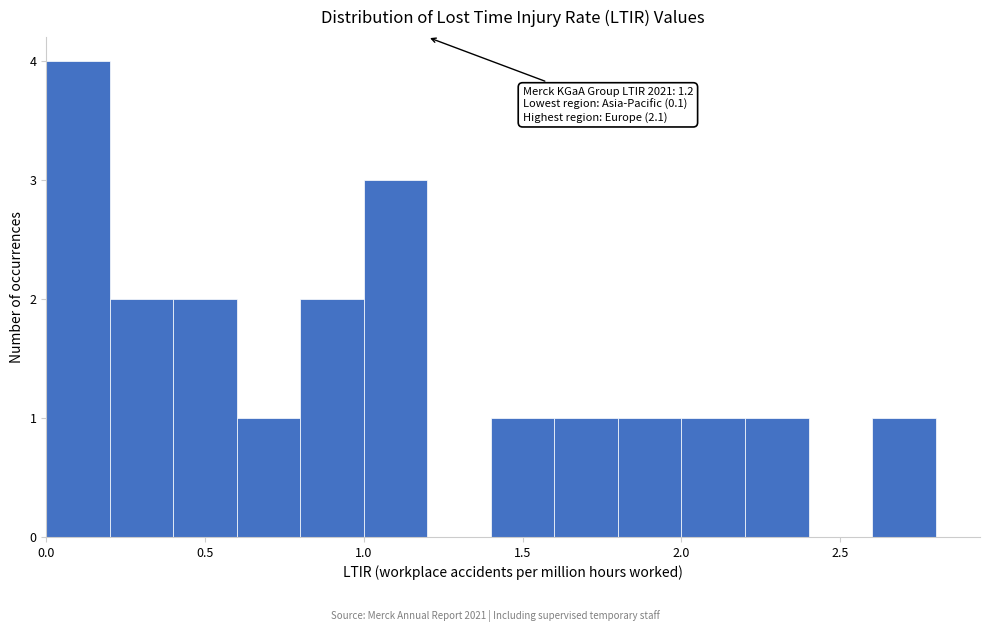

Which range on the x-axis has the tallest bar?

0.0 to 0.2